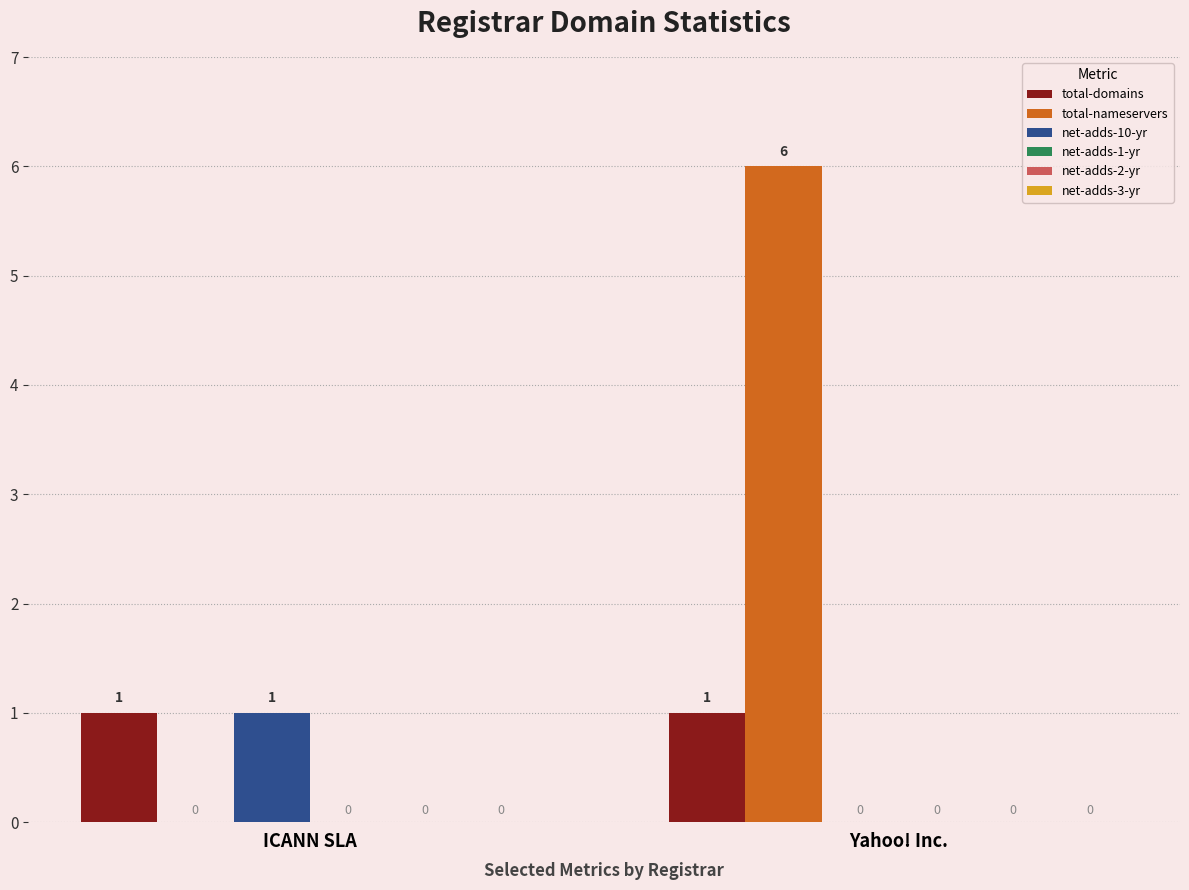

What is the total value across all series at ICANN SLA?

2